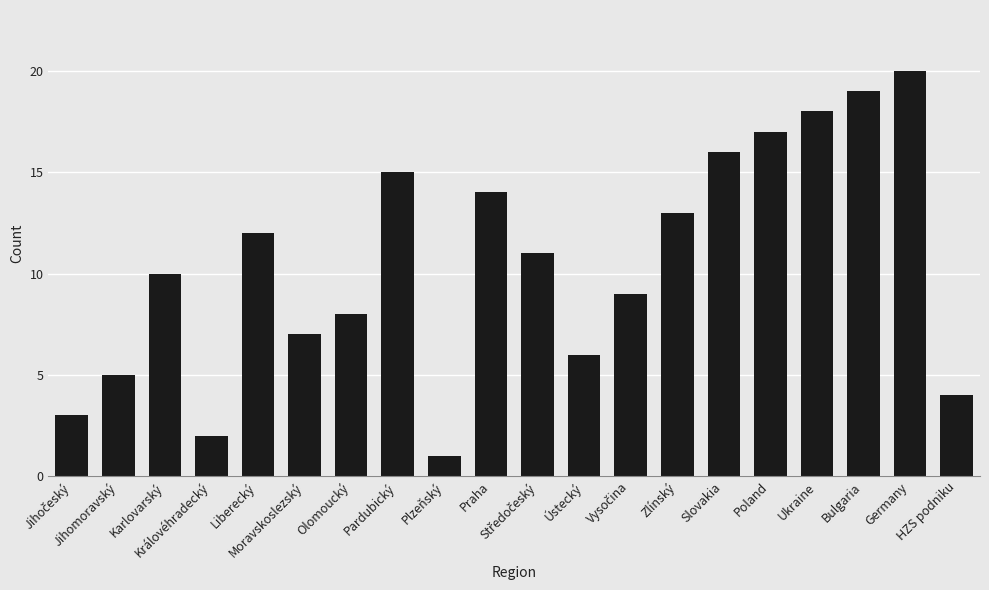

Does the chart contain stacked bars?

No